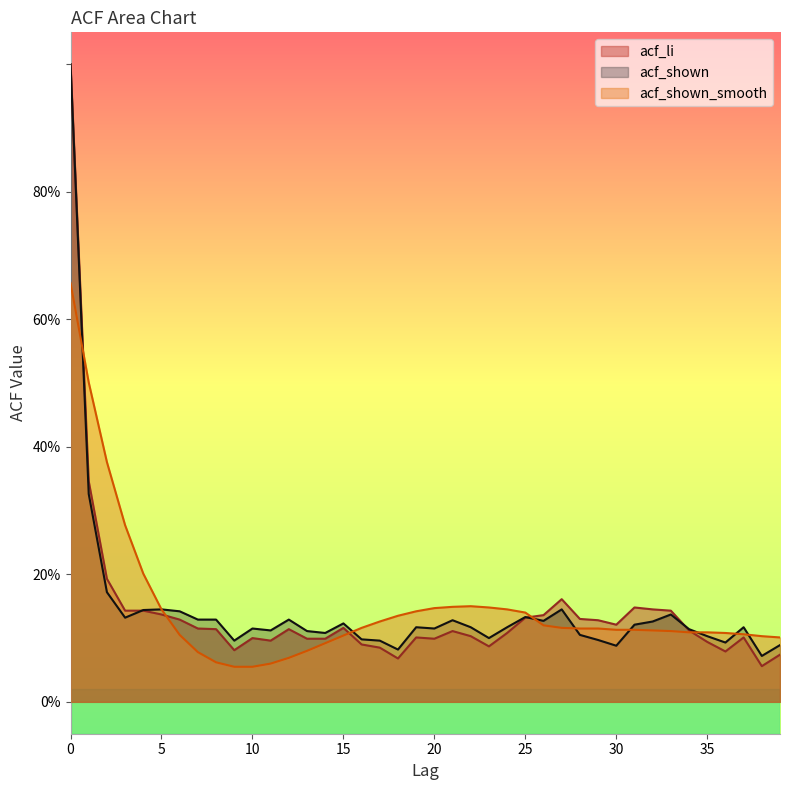

At which label does acf_shown reach its minimum?

38